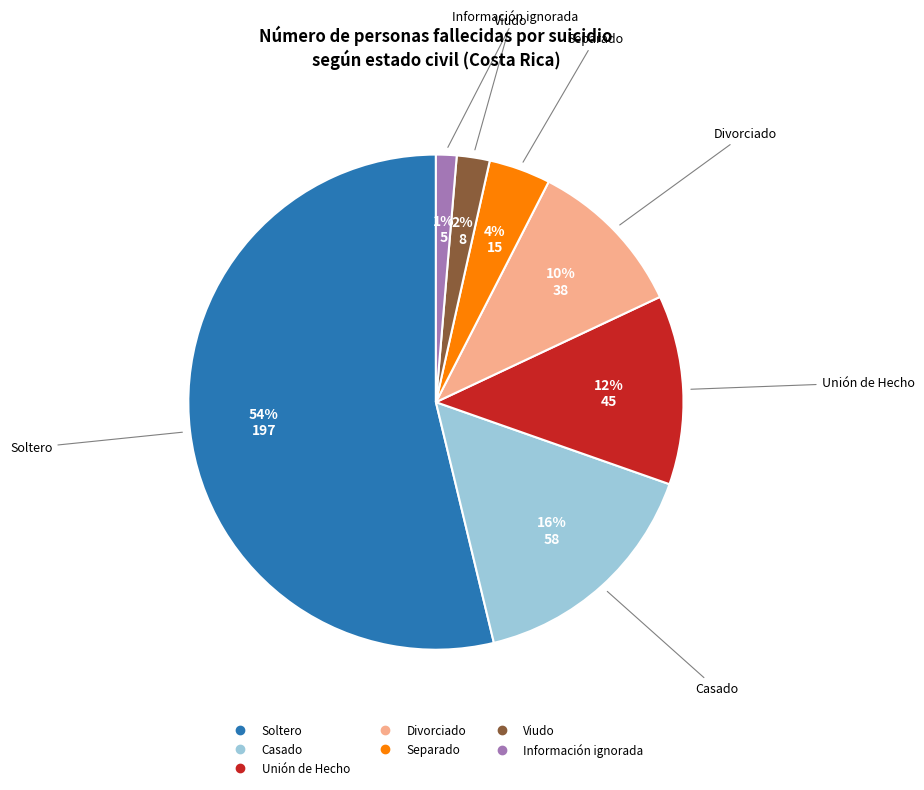

The Soltero slice represents 65% of the pie. True or false?

False